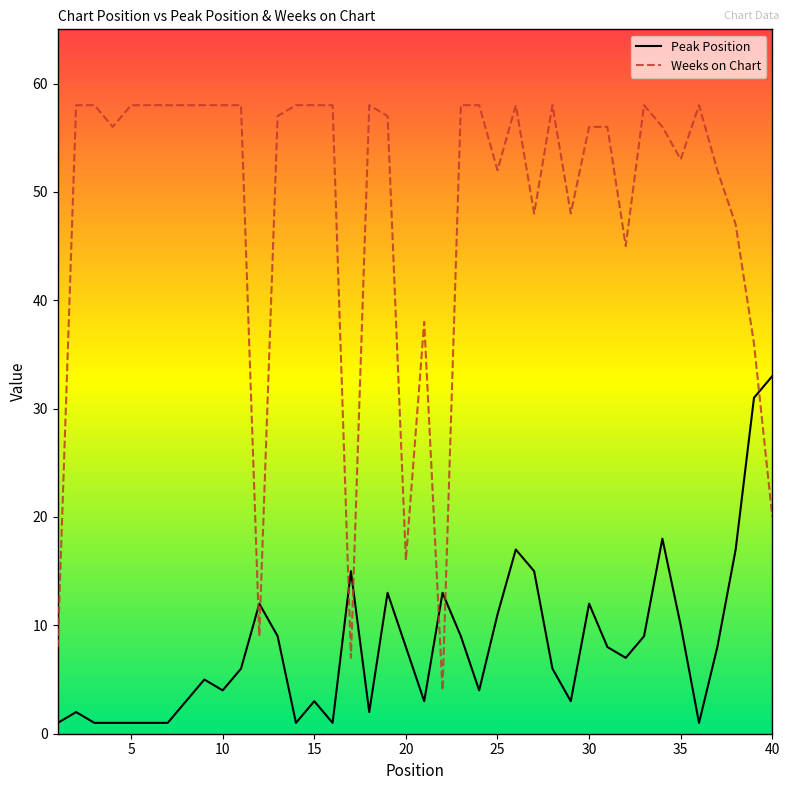

Which series has the largest total across all categories?

Weeks on Chart